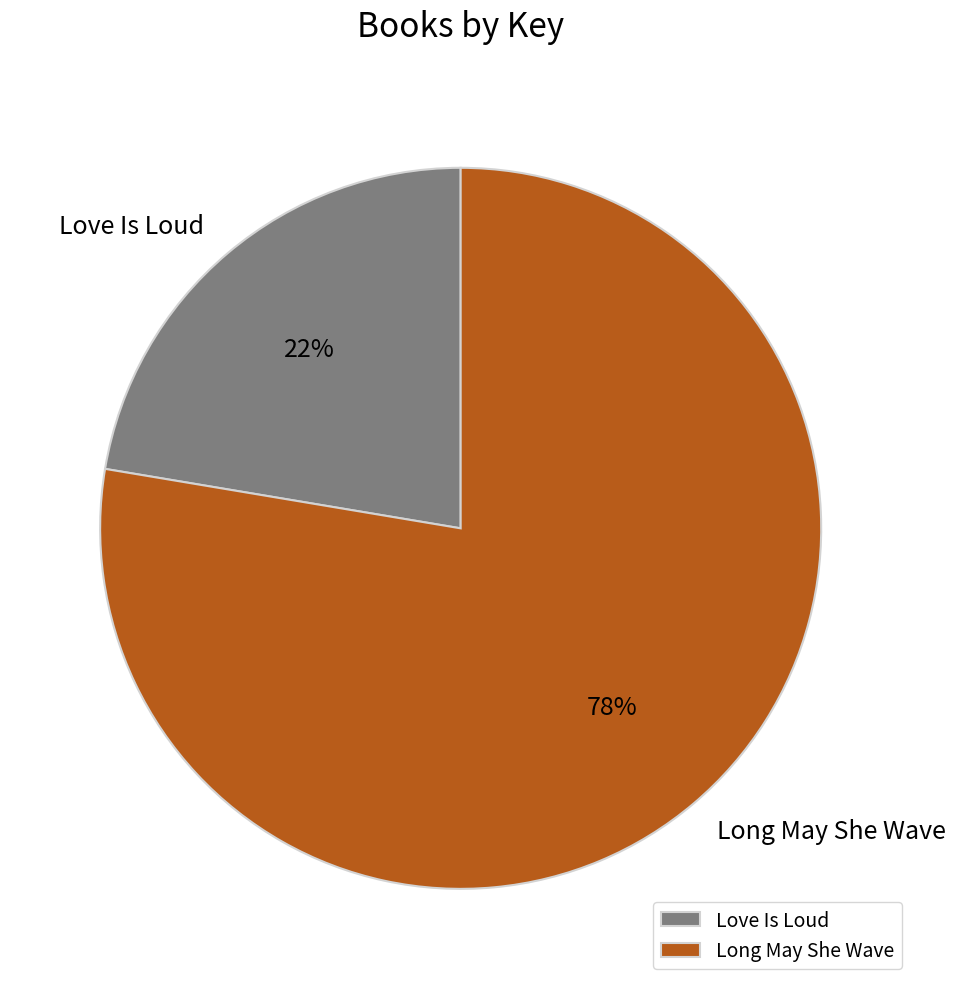

To the nearest percent, what portion does Love Is Loud represent?

22%